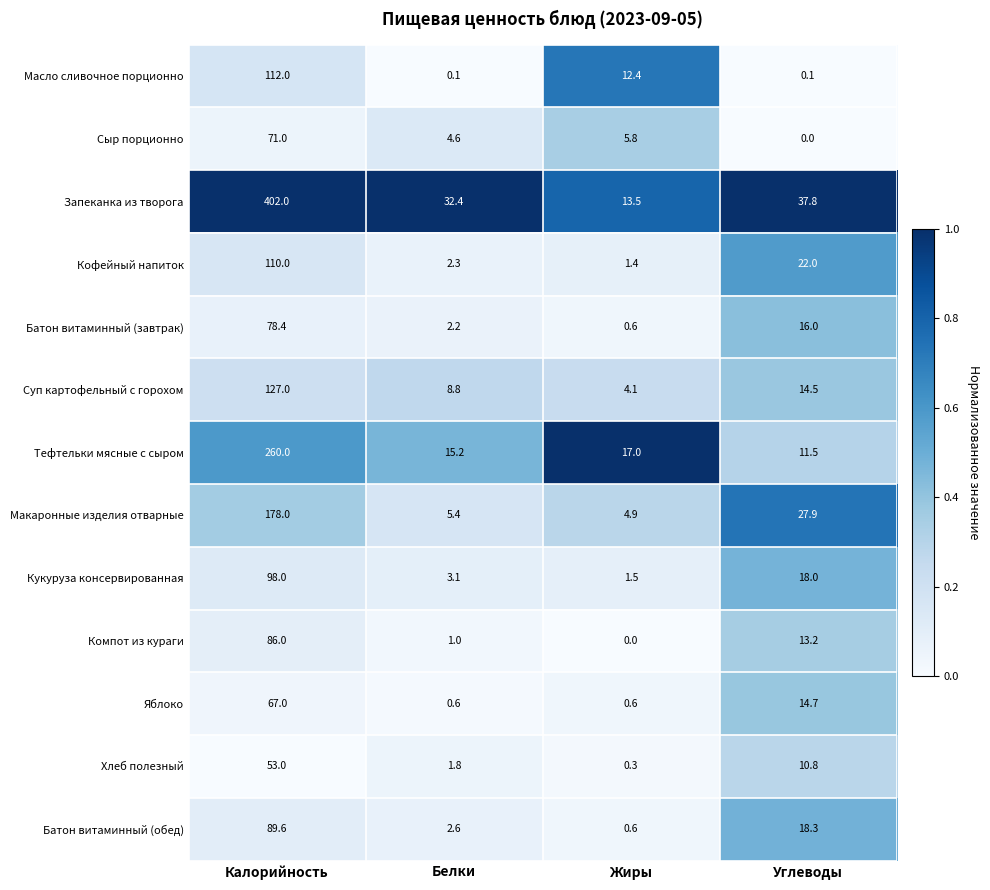

What is the sum of all Суп картофельный с горохом values?

154.4